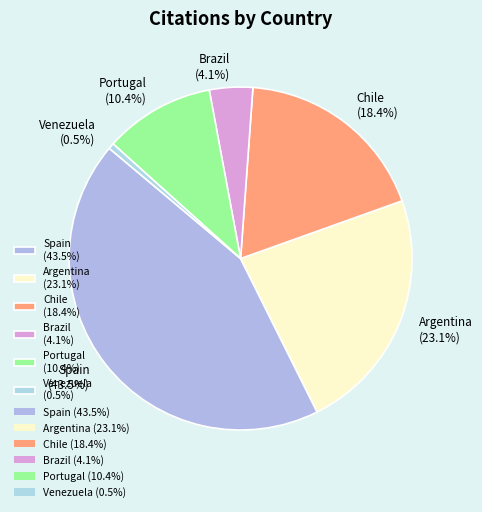

Between Spain (43.5%) and Chile (18.4%), which is larger?

Spain (43.5%)